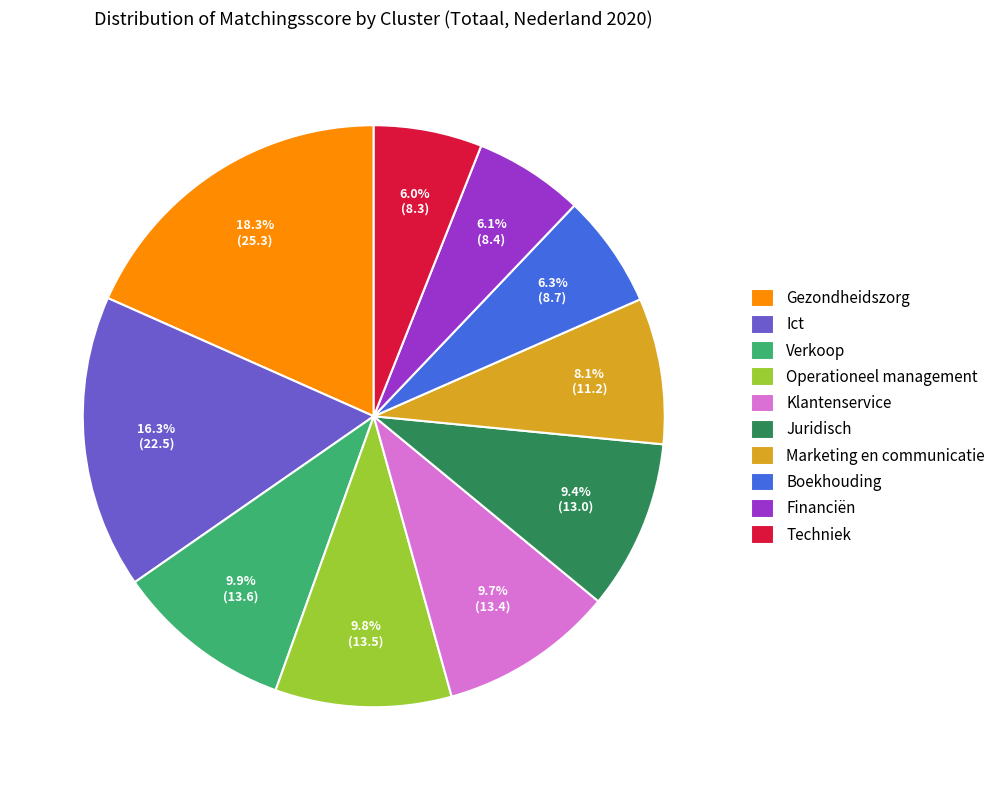

Approximately how many times larger is the value at Financiën compared to Juridisch?

0.6